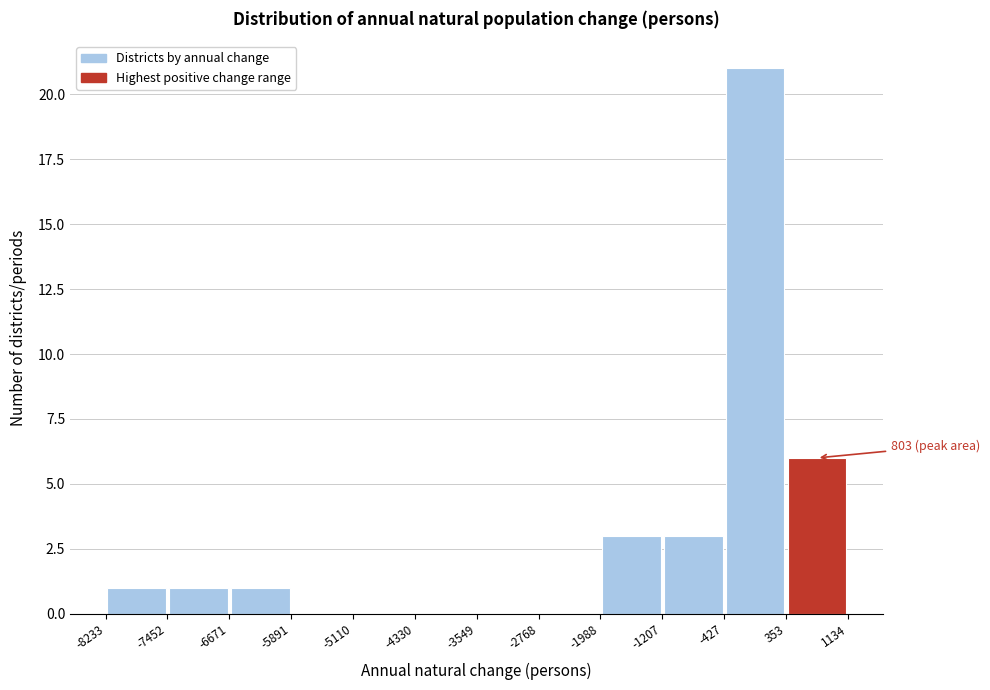

Over which range of the x-axis is the bar tallest?

-427 to 353